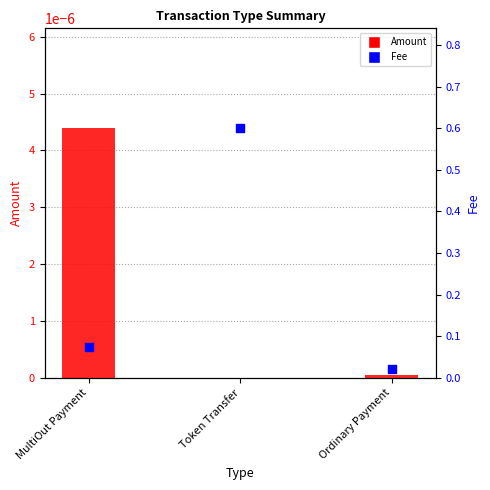

Which series has the largest total across all categories?

Fee